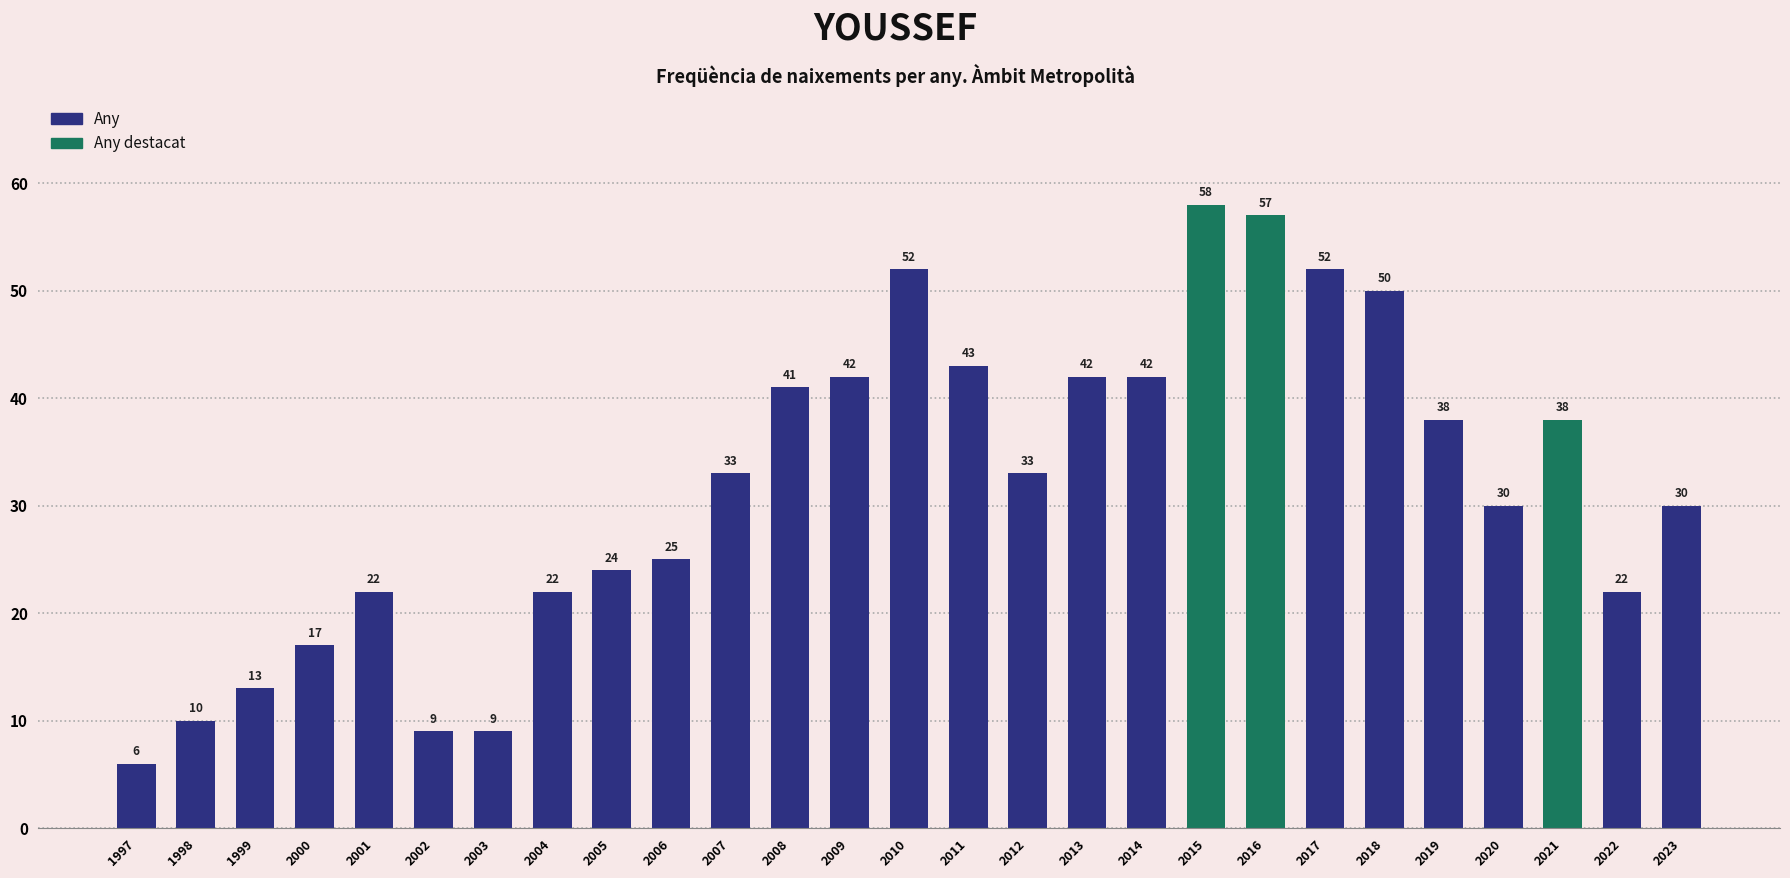

What is the value of the 20th bar from the left?

57